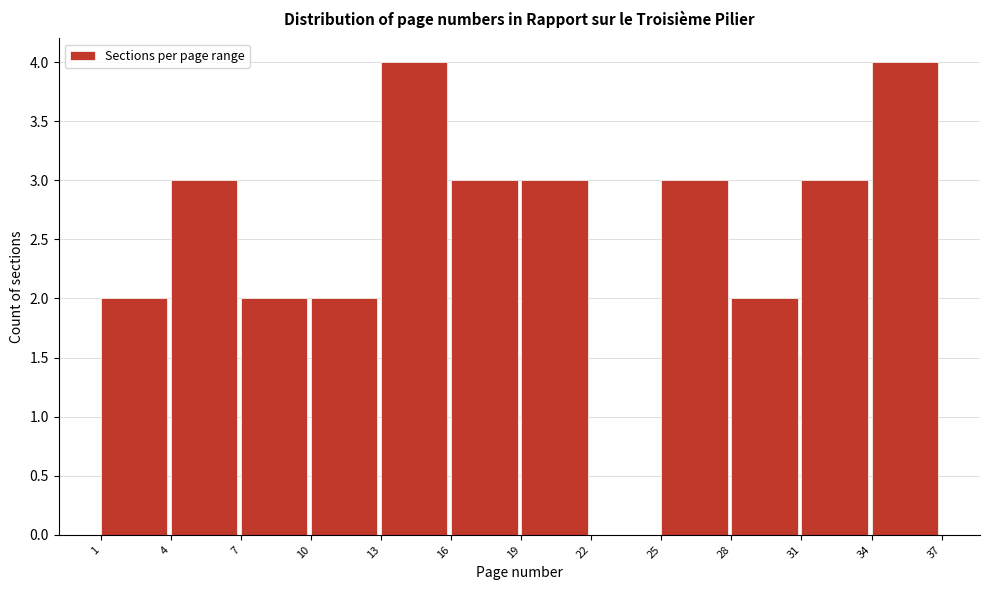

Reading left to right, list every bar in this chart as the range it spans on the x-axis followed by its height. The values are not printed on the chart, so give them approximately, as read against the axis.

1 to 4: 2
4 to 7: 3
7 to 10: 2
10 to 13: 2
13 to 16: 4
16 to 19: 3
19 to 22: 3
22 to 25: 0
25 to 28: 3
28 to 31: 2
31 to 34: 3
34 to 37: 4